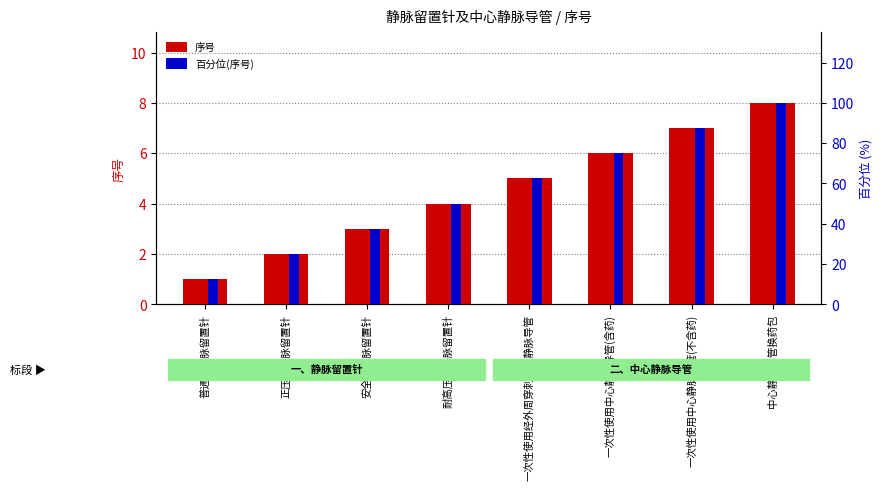

The 百分位(序号) series shows 37.5 at 安全型静脉留置针. True or false?

True